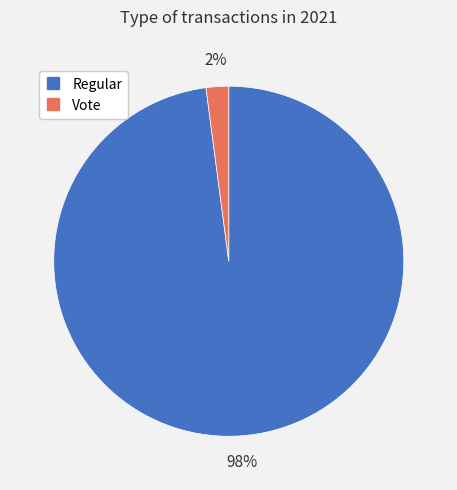

Count the number of slices in the pie.

2